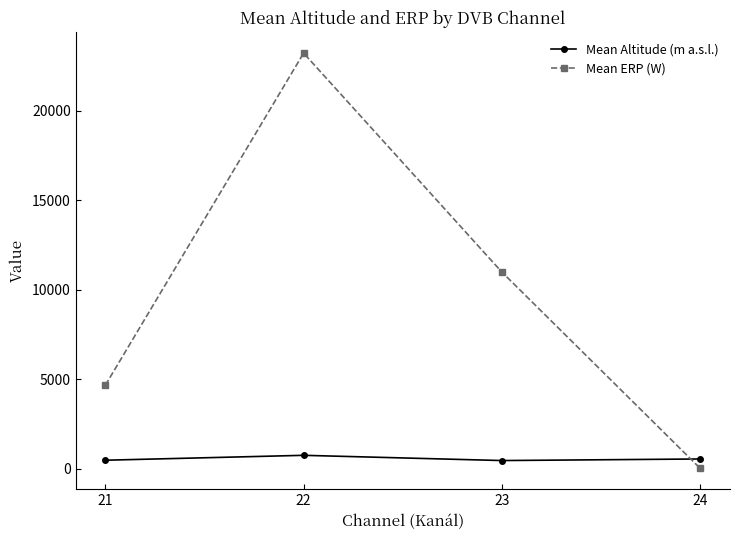

What is the approximate value of Mean Altitude (m a.s.l.) at 24?

553.0